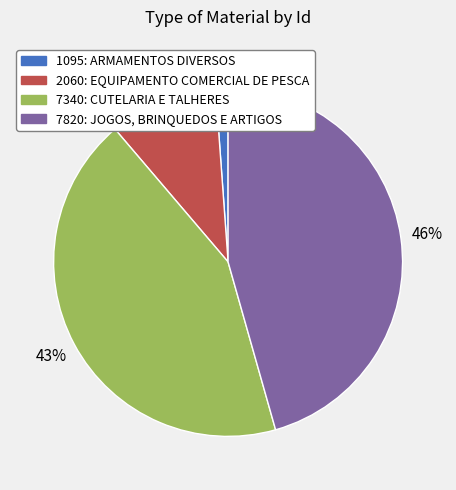

Combined, do 7340: CUTELARIA E TALHERES and 1095: ARMAMENTOS DIVERSOS account for over 50%?

No